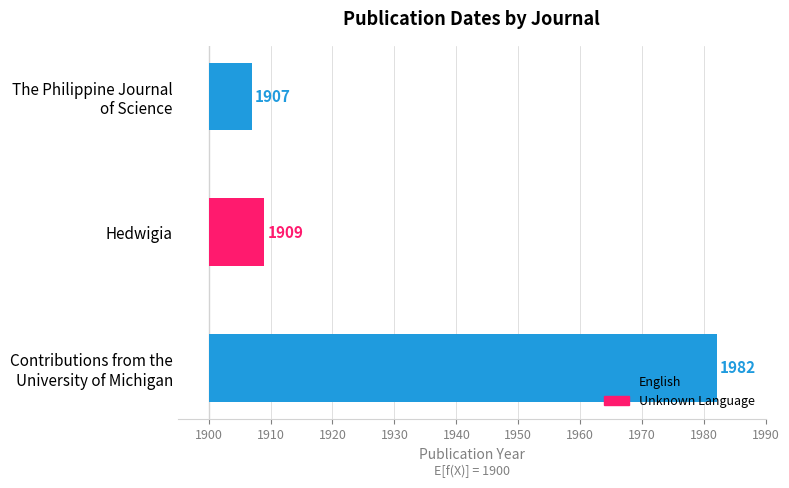

Read the value at Hedwigia, to the nearest 10.

10